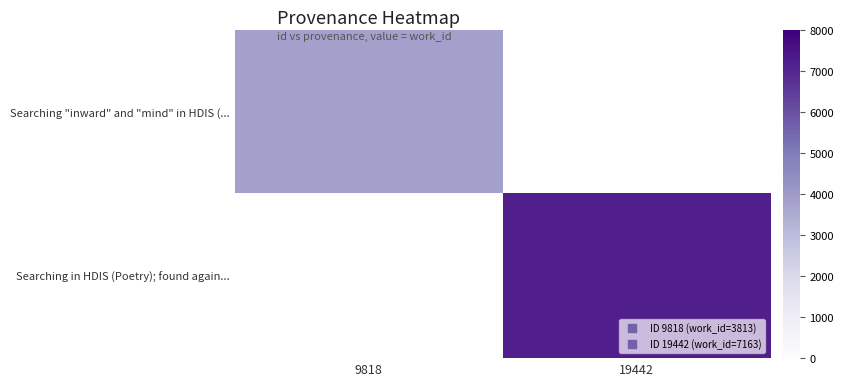

Rank the series by their average value, from lowest to highest.

Searching "inward" and "mind" in HDIS (..., Searching in HDIS (Poetry); found again...